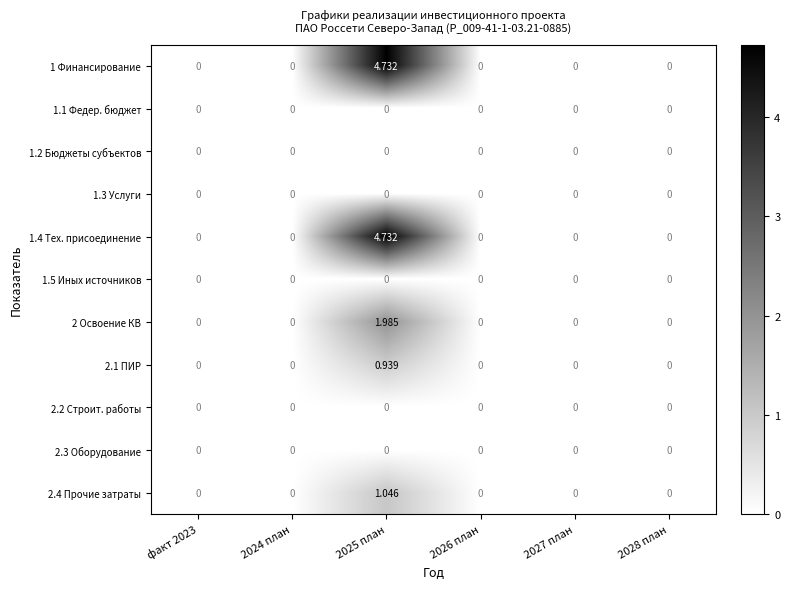

Reading right to left, list all the values displayed in this chart.

1 Финансирование: 2028 план=0.0	2027 план=0.0	2026 план=0.0	2025 план=4.7	2024 план=0.0	факт 2023=0.0
1.1 Федер. бюджет: 2028 план=0.0	2027 план=0.0	2026 план=0.0	2025 план=0.0	2024 план=0.0	факт 2023=0.0
1.2 Бюджеты субъектов: 2028 план=0.0	2027 план=0.0	2026 план=0.0	2025 план=0.0	2024 план=0.0	факт 2023=0.0
1.3 Услуги: 2028 план=0.0	2027 план=0.0	2026 план=0.0	2025 план=0.0	2024 план=0.0	факт 2023=0.0
1.4 Тех. присоединение: 2028 план=0.0	2027 план=0.0	2026 план=0.0	2025 план=4.7	2024 план=0.0	факт 2023=0.0
1.5 Иных источников: 2028 план=0.0	2027 план=0.0	2026 план=0.0	2025 план=0.0	2024 план=0.0	факт 2023=0.0
2 Освоение КВ: 2028 план=0.0	2027 план=0.0	2026 план=0.0	2025 план=2.0	2024 план=0.0	факт 2023=0.0
2.1 ПИР: 2028 план=0.0	2027 план=0.0	2026 план=0.0	2025 план=0.9	2024 план=0.0	факт 2023=0.0
2.2 Строит. работы: 2028 план=0.0	2027 план=0.0	2026 план=0.0	2025 план=0.0	2024 план=0.0	факт 2023=0.0
2.3 Оборудование: 2028 план=0.0	2027 план=0.0	2026 план=0.0	2025 план=0.0	2024 план=0.0	факт 2023=0.0
2.4 Прочие затраты: 2028 план=0.0	2027 план=0.0	2026 план=0.0	2025 план=1.0	2024 план=0.0	факт 2023=0.0